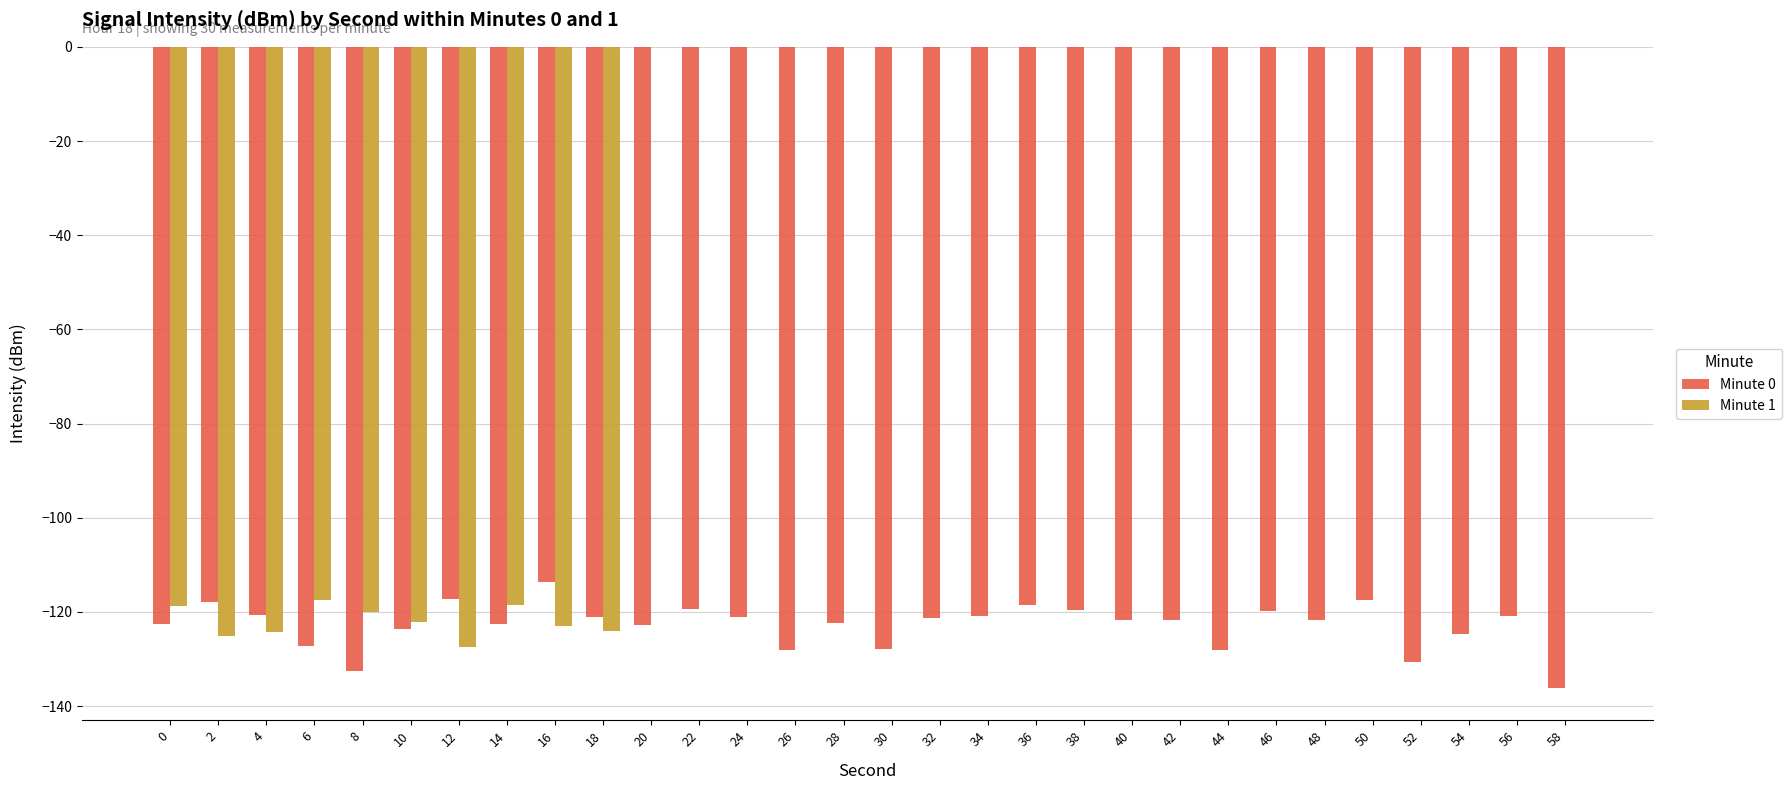

The Minute 1 series shows 0.0 at 54. True or false?

True